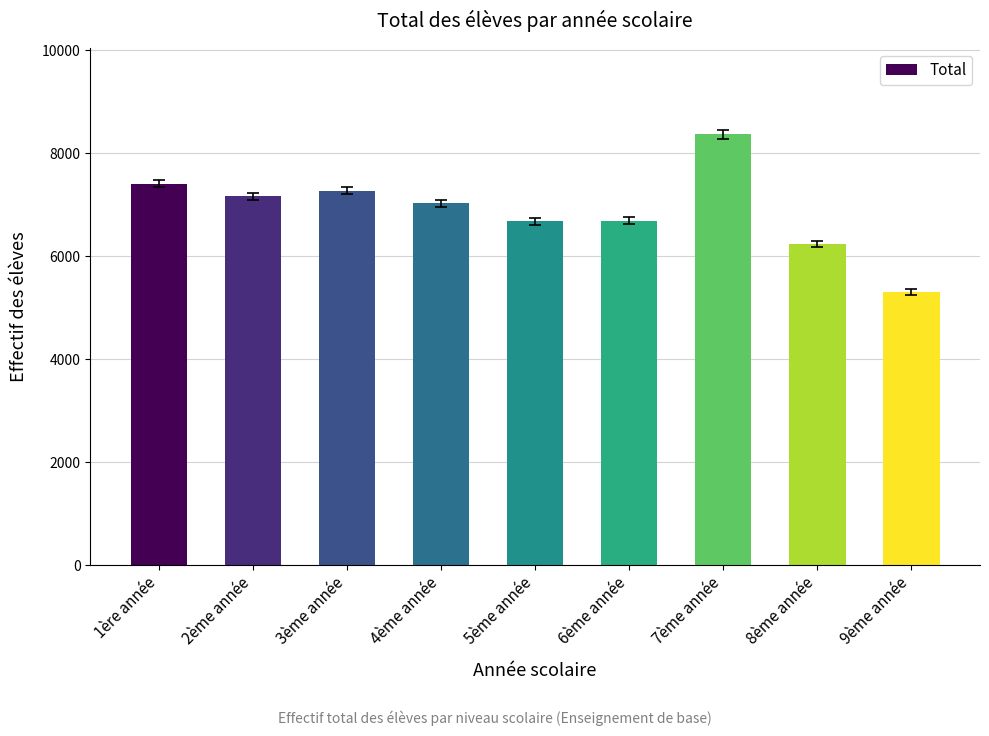

Count the number of categories in the chart.

9